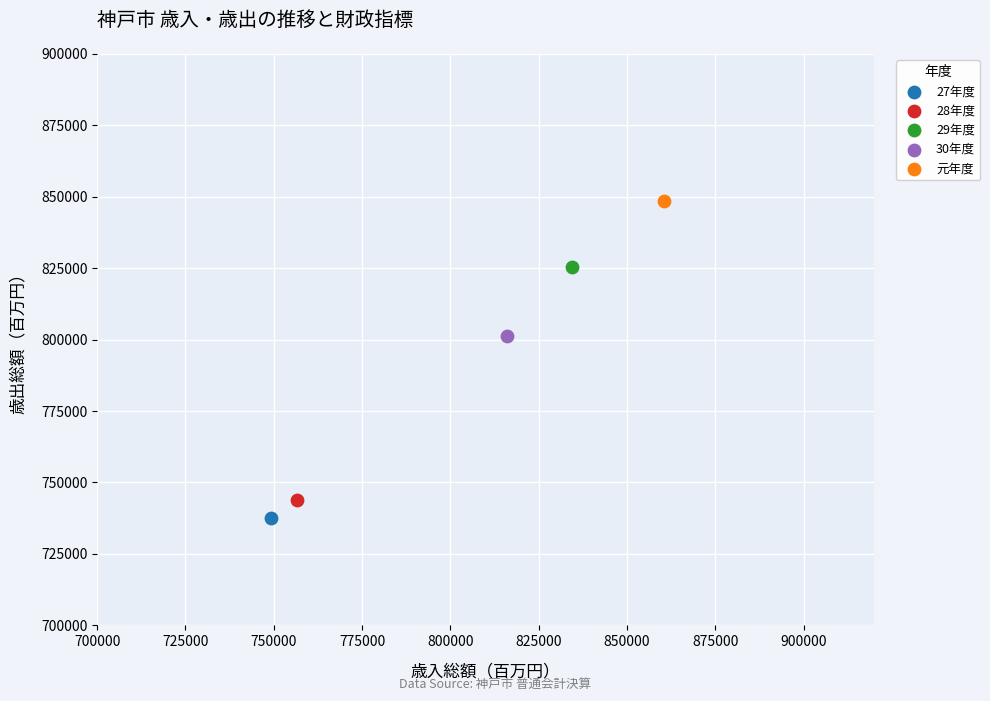

What are all the series names shown in the legend?

27年度, 28年度, 29年度, 30年度, 元年度